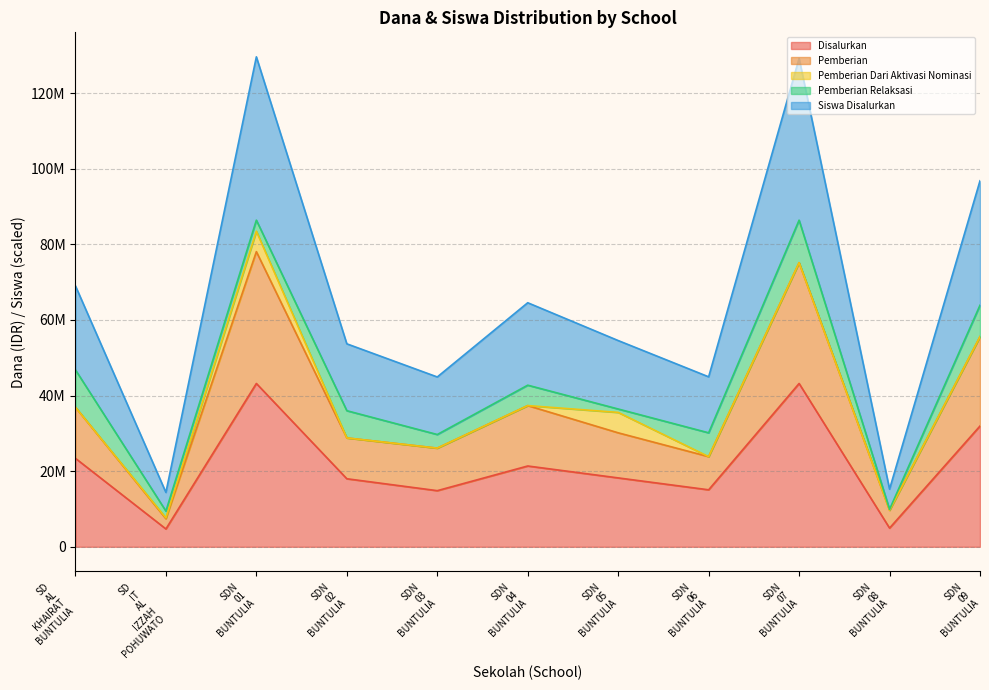

List the labels in order of Disalurkan value, largest first.

SDN 01 BUNTULIA, SDN 07 BUNTULIA, SDN 09 BUNTULIA, SD AL KHAIRAT BUNTULIA, SDN 04 BUNTULIA, SDN 05 BUNTULIA, SDN 02 BUNTULIA, SDN 06 BUNTULIA, SDN 03 BUNTULIA, SDN 08 BUNTULIA, SD IT AL IZZAH POHUWATO